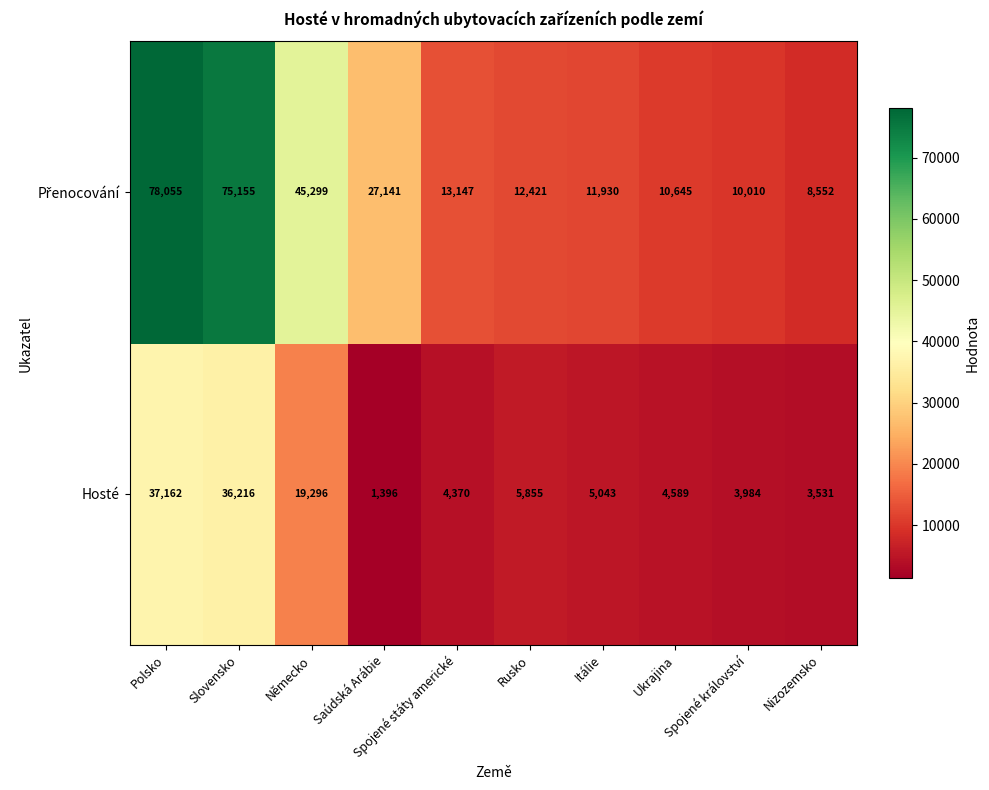

Is it true that Hosté equals 37162 at Polsko?

True